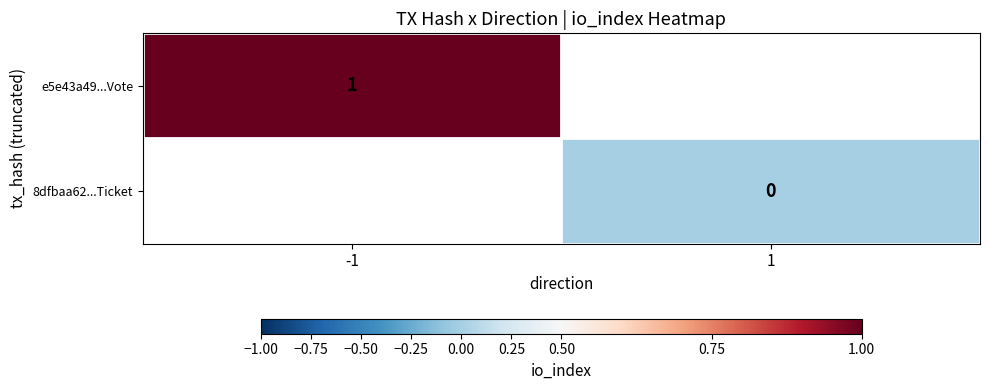

At how many categories does at least one series exceed 0?

1